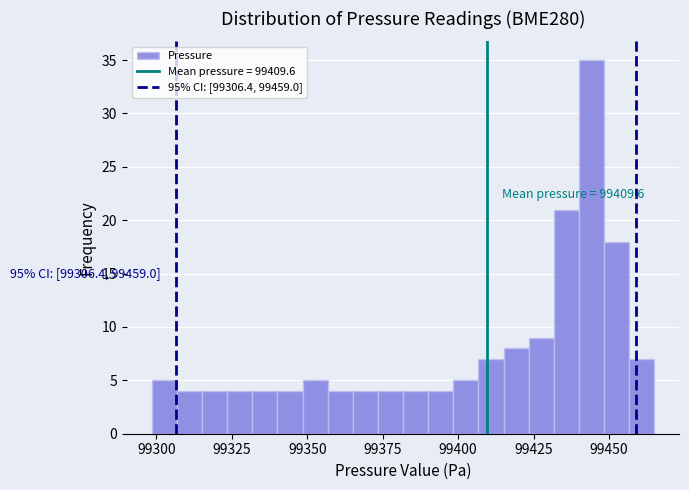

Read against the x-axis, roughly where is the centre of the tallest bar?

99445